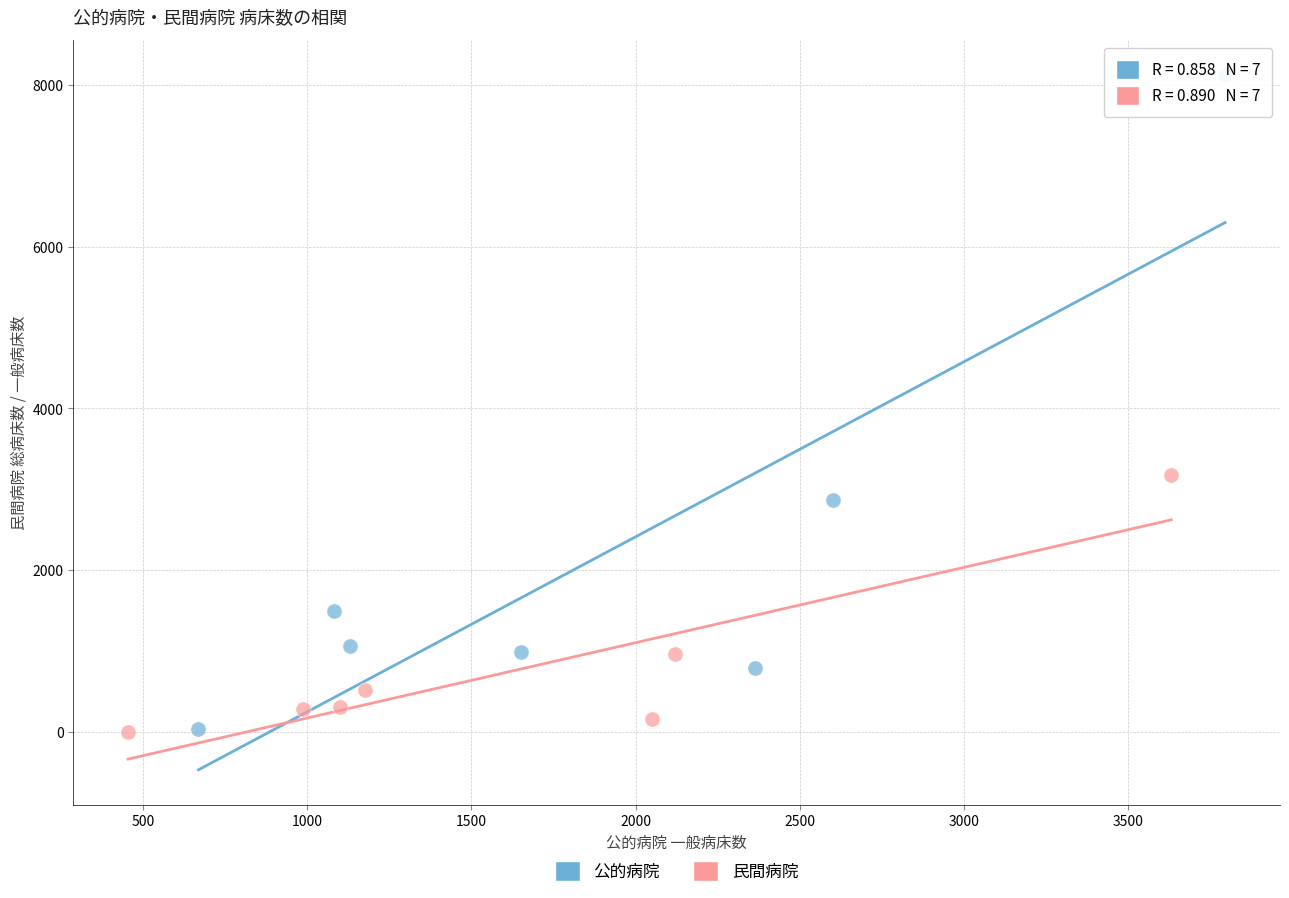

Which series reaches the maximum Y coordinate?

公的病院